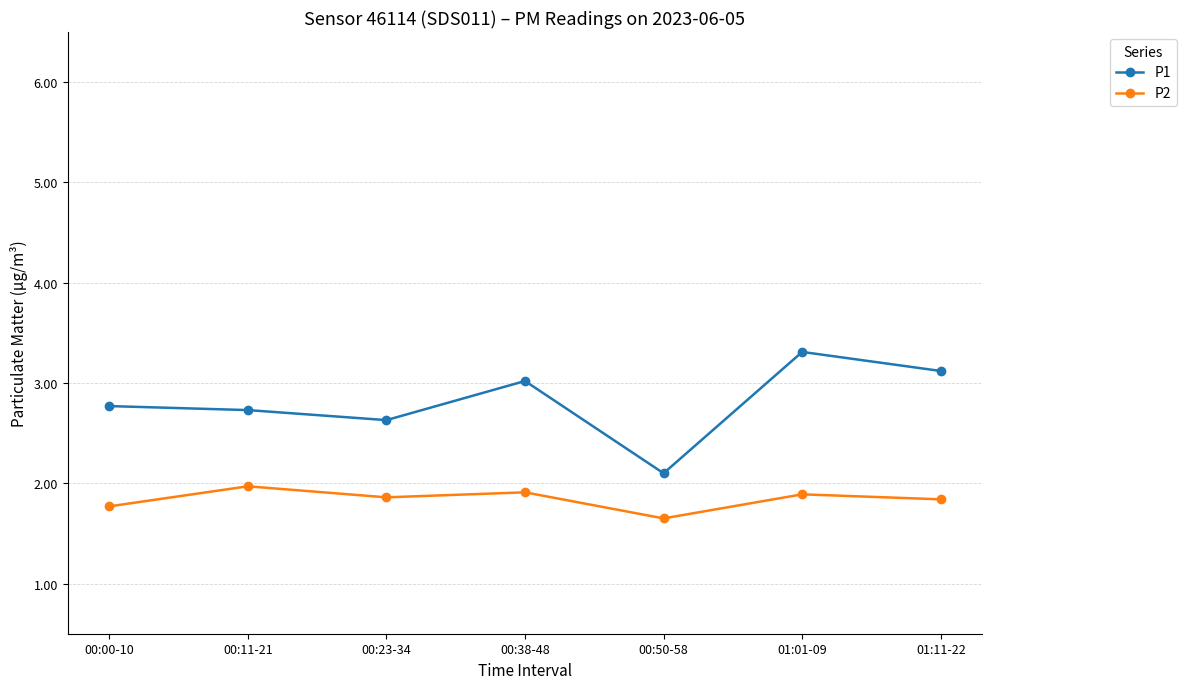

True or false: P2 and P1 intersect in this chart.

False